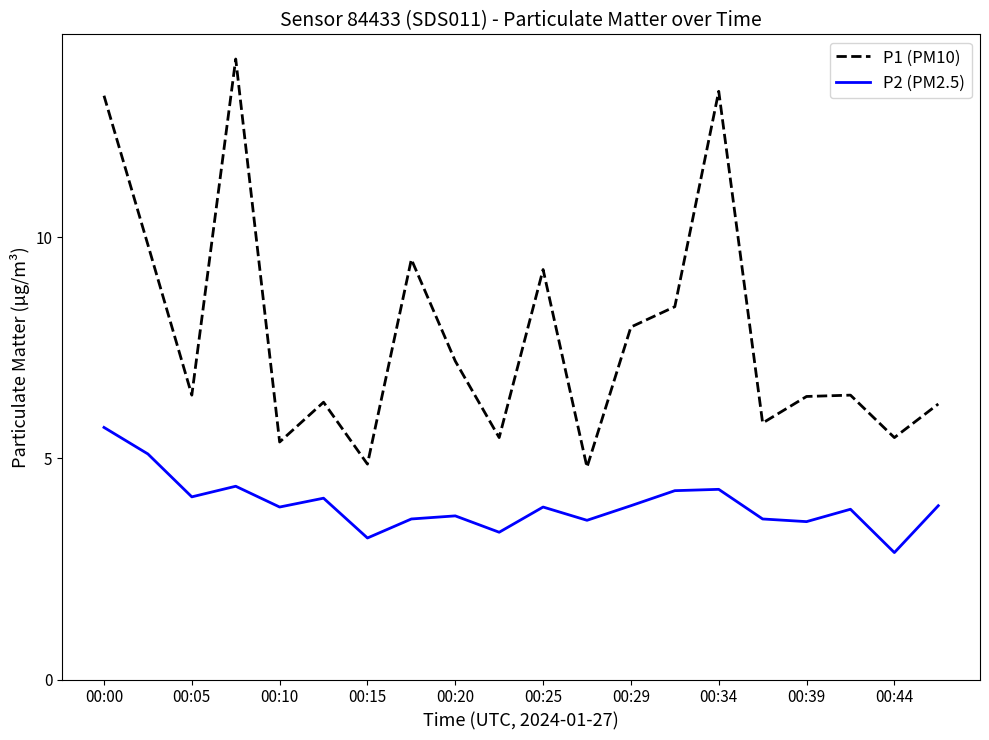

Which series has the largest range (max minus min)?

P1 (PM10)